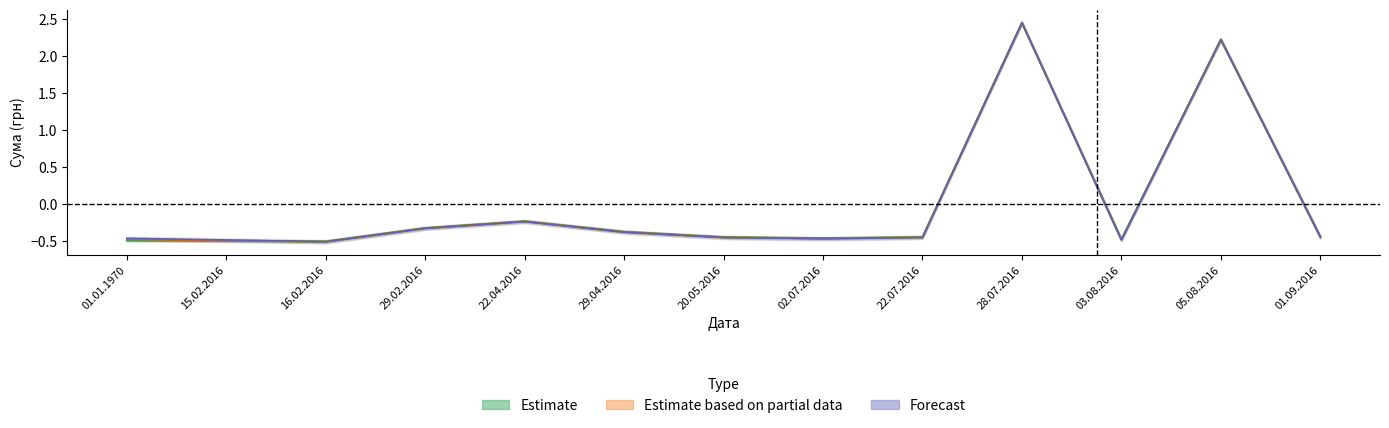

How many lines are shown in the chart?

3